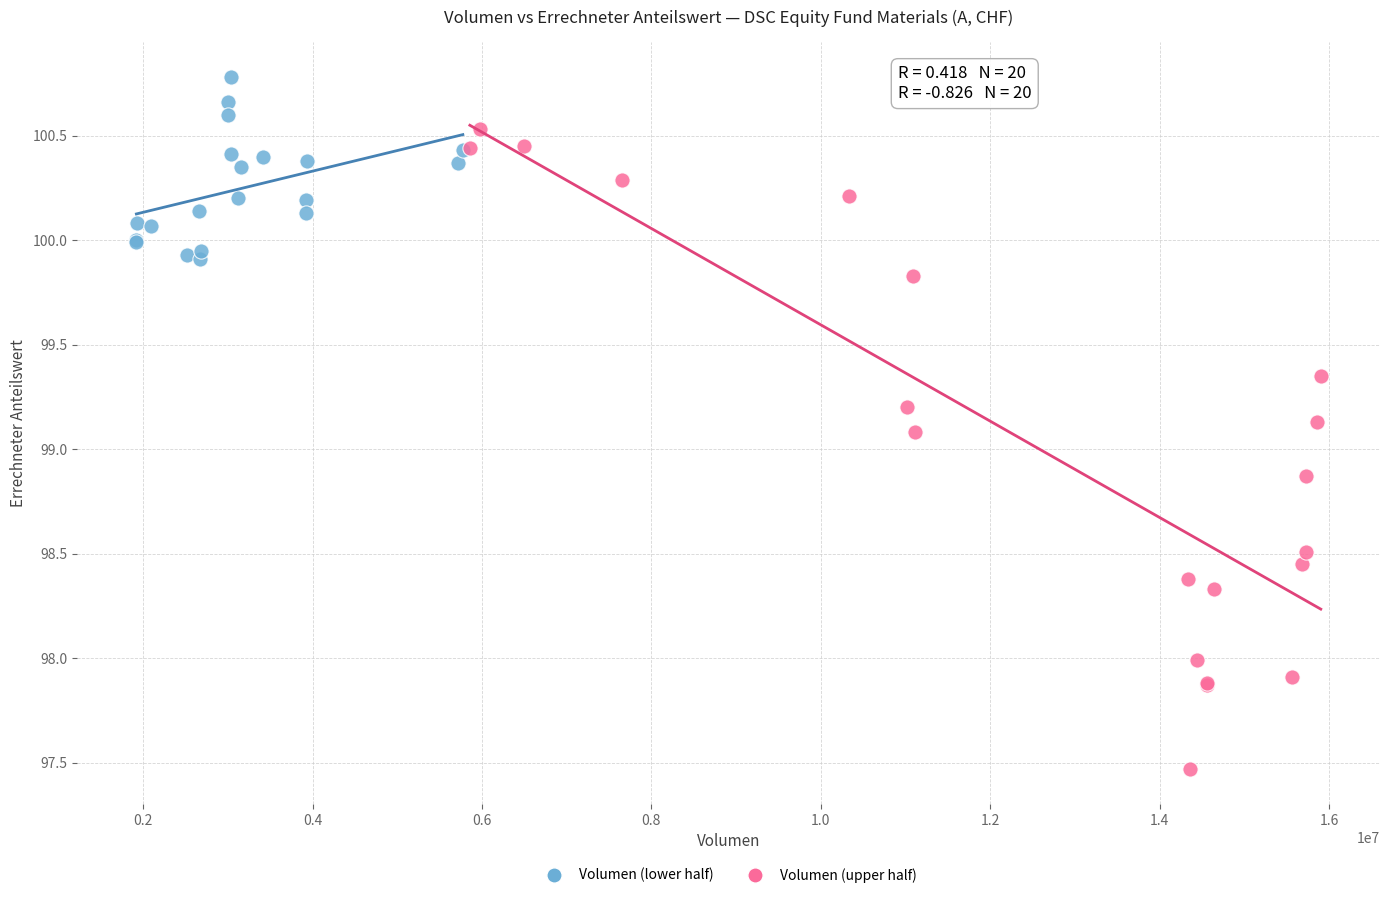

Which series reaches the maximum Y coordinate?

Volumen (lower half)